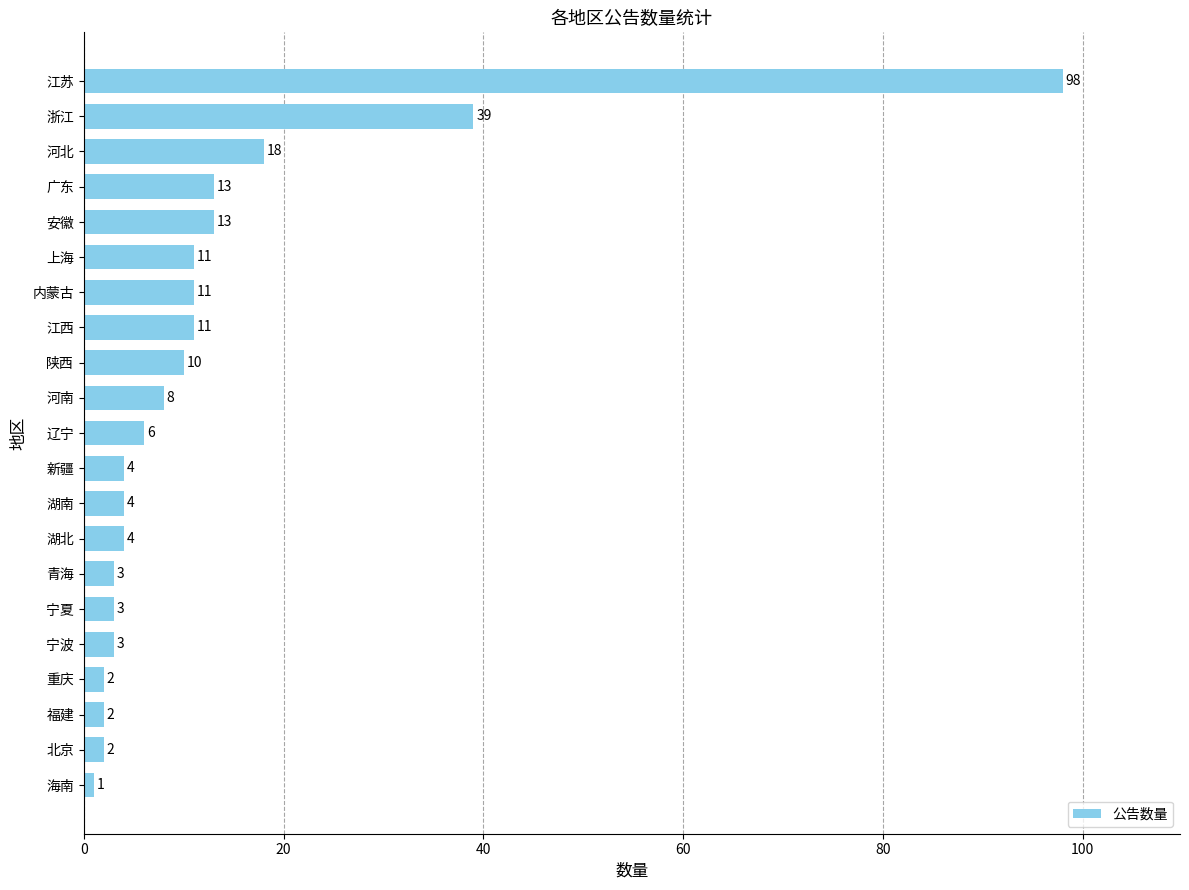

Reading bottom to top, list all the values displayed in this chart.

1	2	2	2	3	3	3	4	4	4	6	8	10	11	11	11	13	13	18	39	98